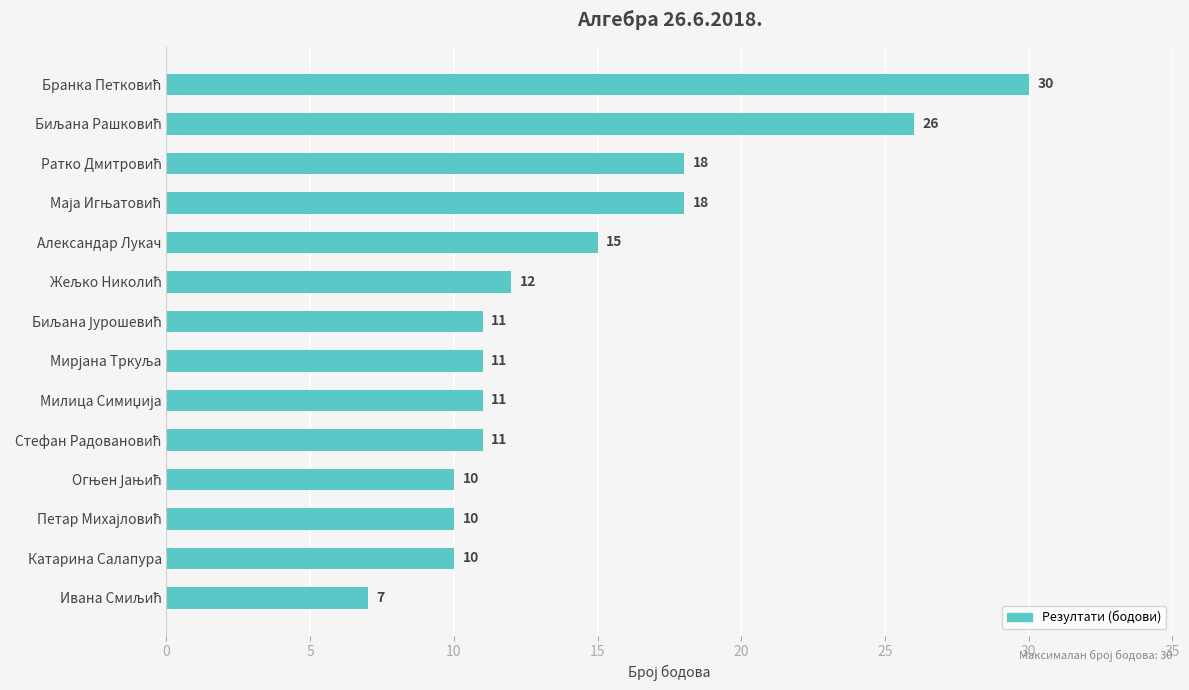

What is the average value?

14